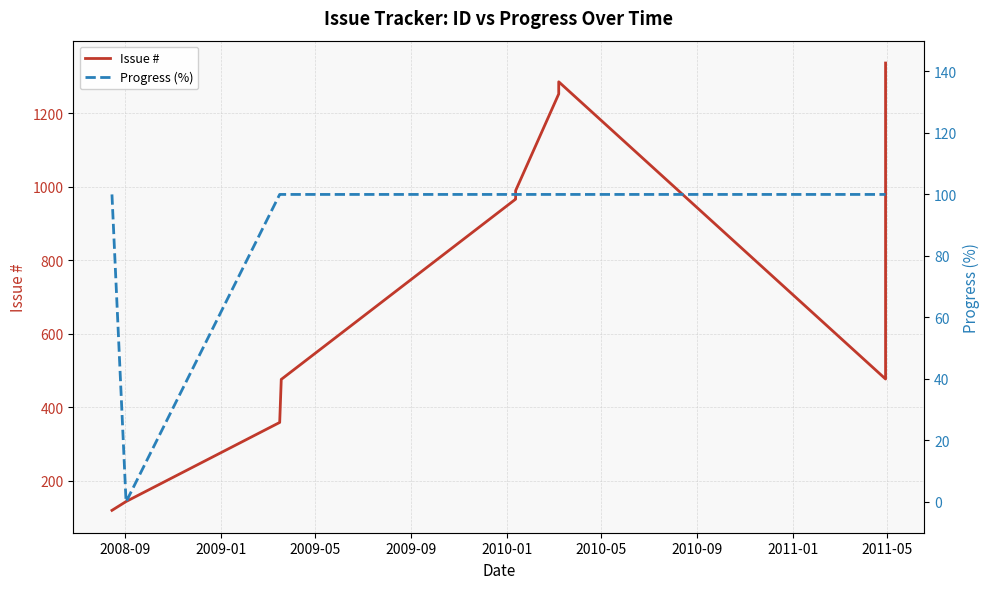

Does the chart have visible grid lines?

Yes